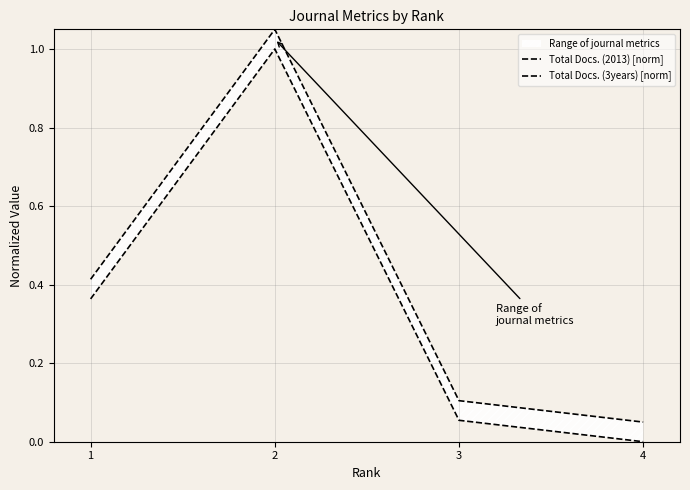

What is the maximum value for Total Docs. (3years) [norm]?

1.0